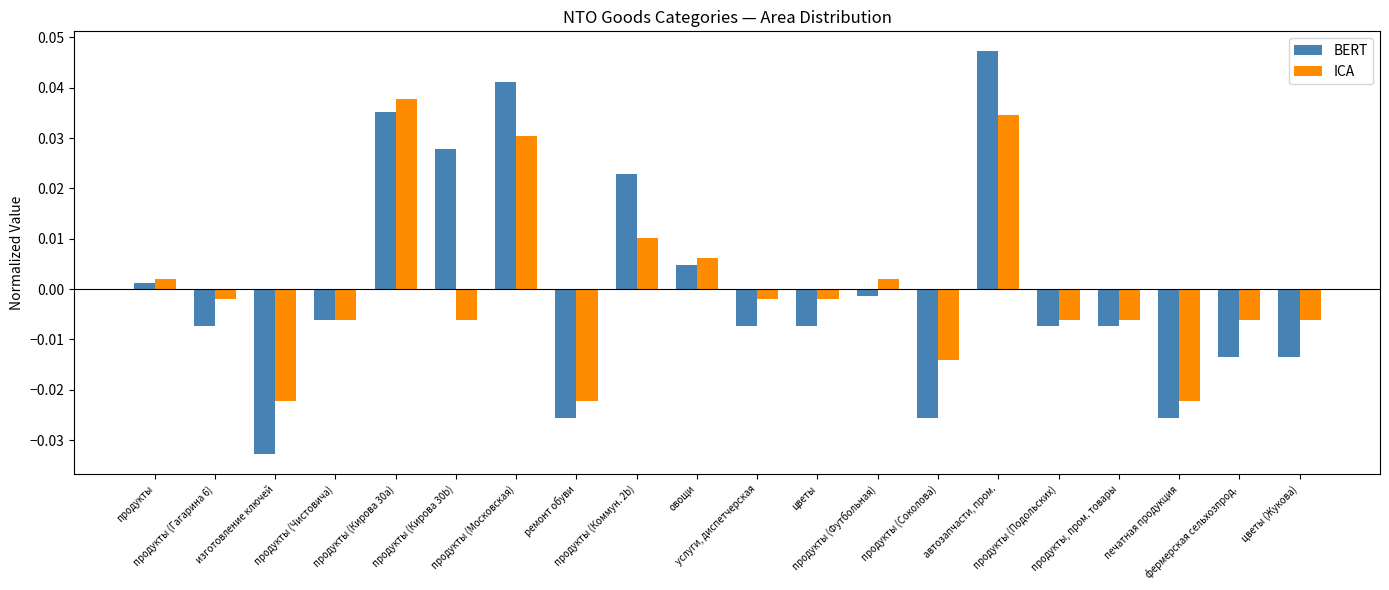

How many values in ICA are above zero?

7